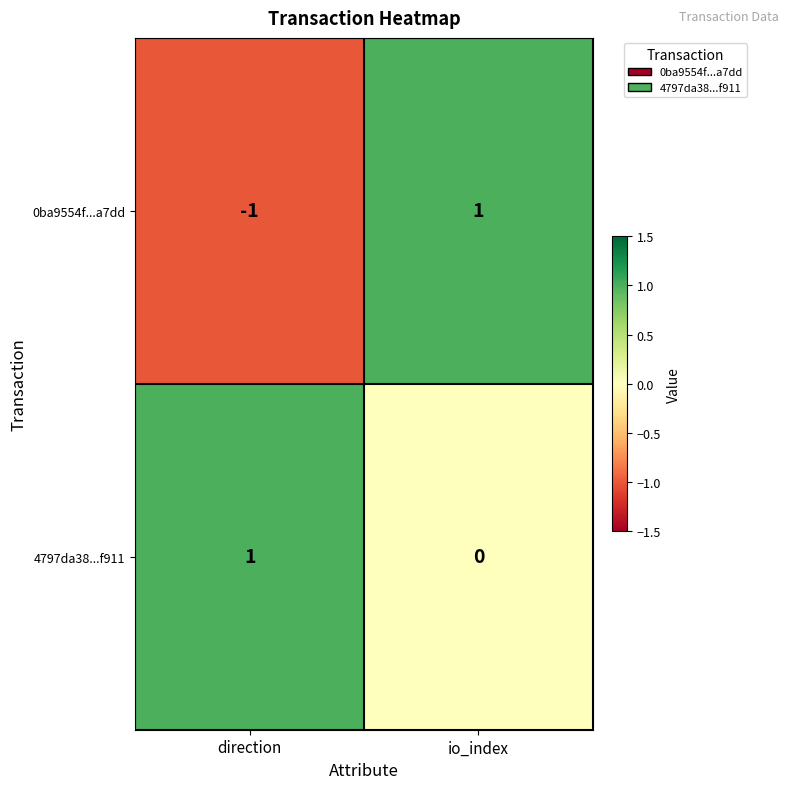

The value of 0ba9554f...a7dd at io_index is 2. True or false?

False